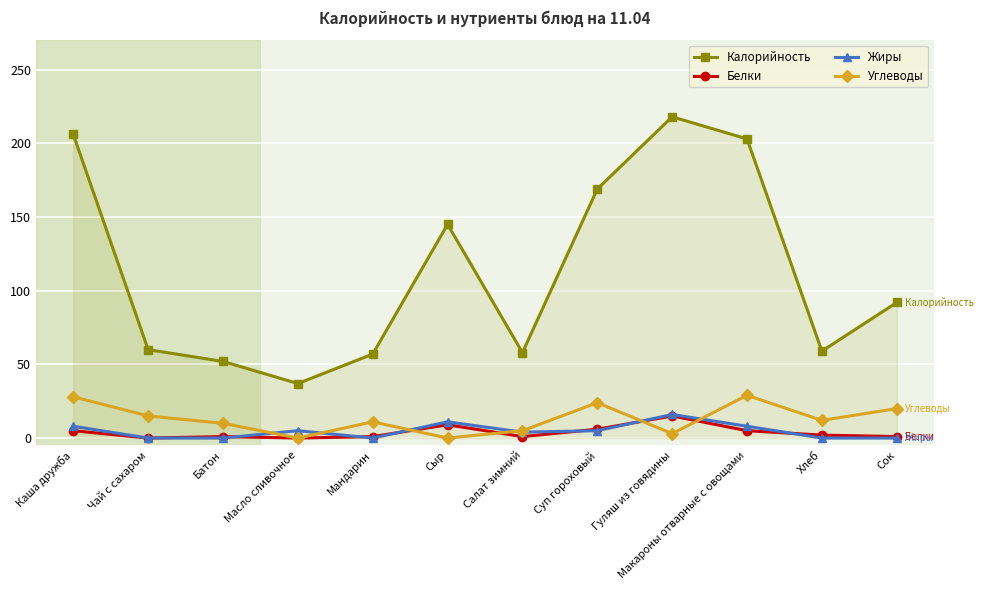

True or false: Углеводы has a value of 10 at Батон.

True